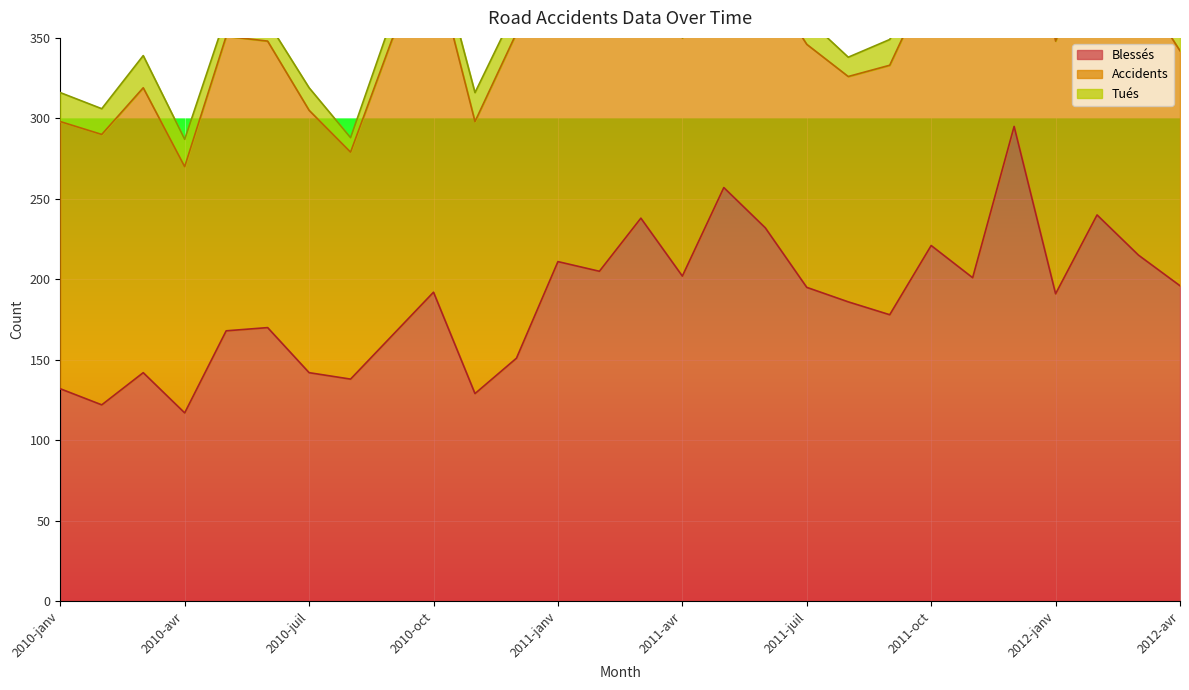

Reading left to right, extract all data points from this chart.

Blessés: 132	122	142	117	168	170	142	138	165	192	129	151	211	205	238	202	257	232	195	186	178	221	201	295	191	240	215	196
Accidents: 166	168	177	153	183	178	163	141	184	207	169	202	150	161	187	148	184	154	151	140	155	167	158	195	157	173	167	146
Tués: 18	16	20	17	13	12	14	9	13	14	18	16	12	12	10	10	15	13	16	12	16	7	9	16	17	16	15	14